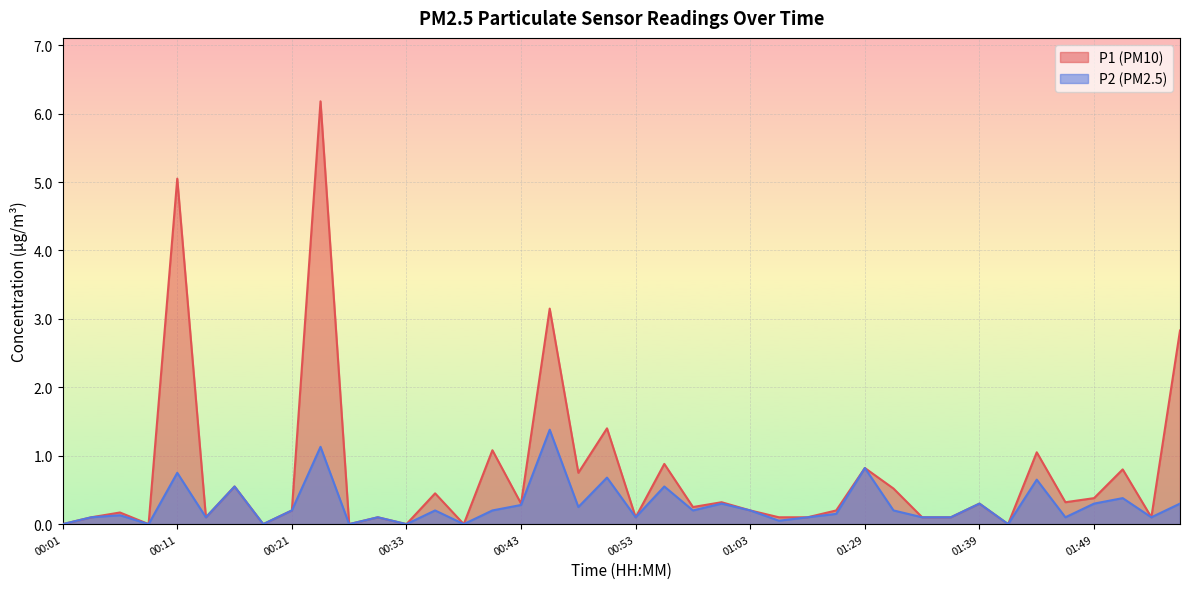

What is the average value of the P1 series?

0.7